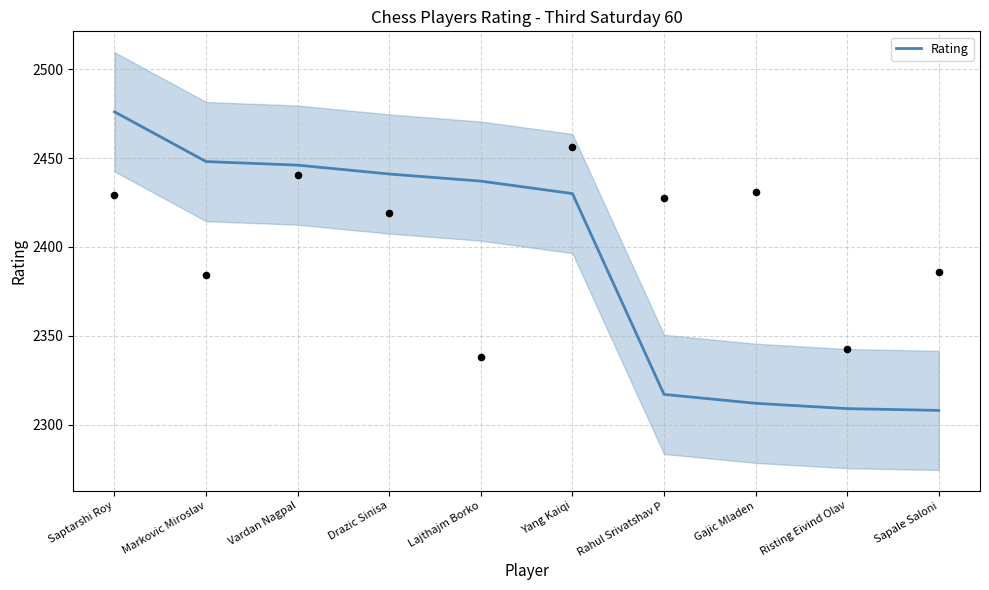

Approximately how many times larger is the value at Saptarshi Roy compared to Gajic Mladen?

1.1